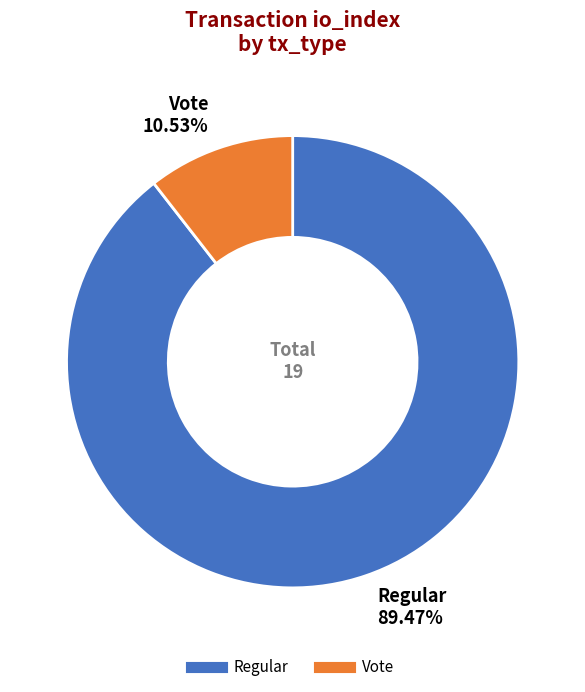

What is the majority slice?

Regular